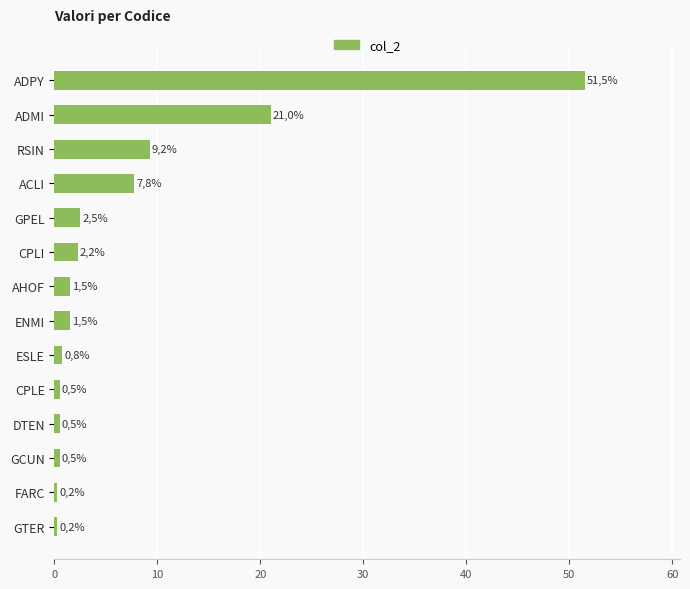

How many bars are there in total?

14